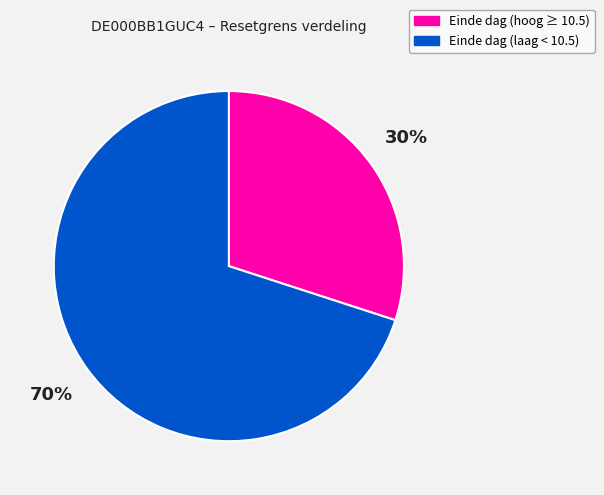

To the nearest percent, what percentage of the pie is Einde dag (hoog ≥ 10.5)?

30%